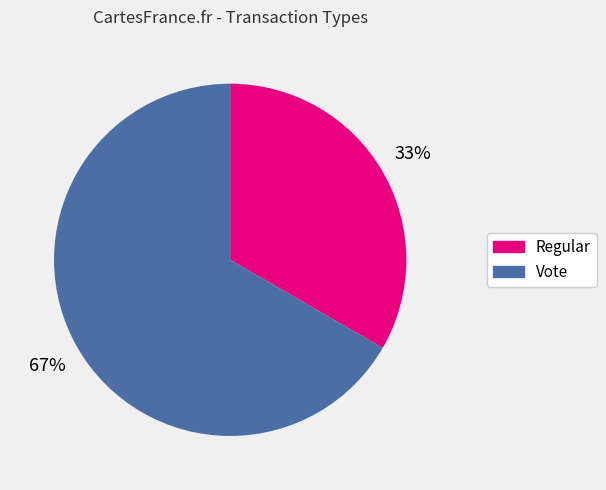

To the nearest percent, what is the average slice percentage?

50%